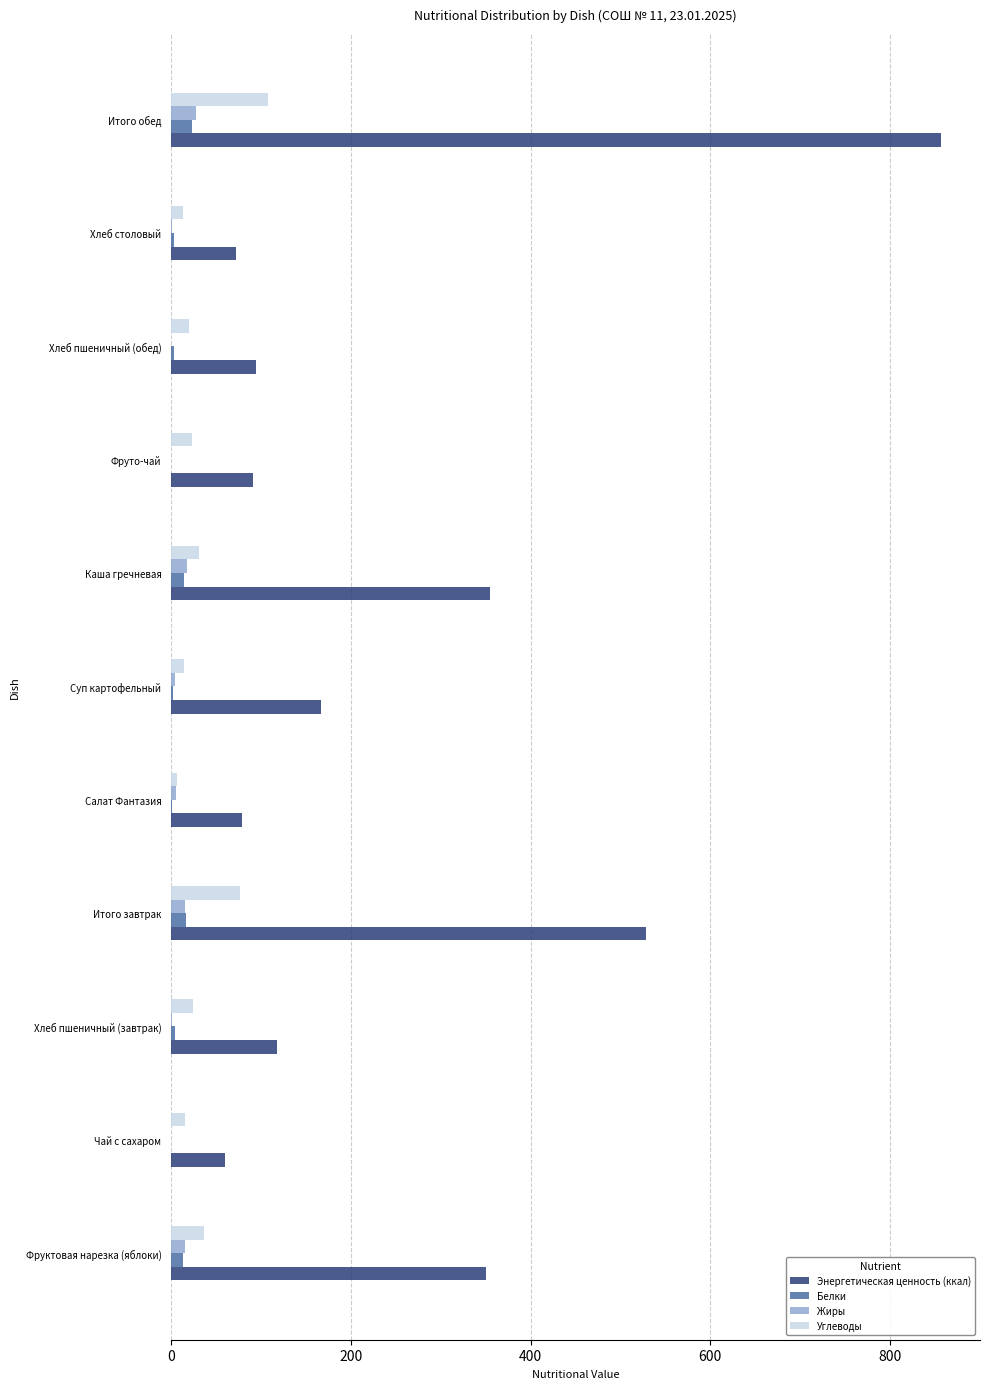

What are all the series names shown in the legend?

Энергетическая ценность (ккал), Белки, Жиры, Углеводы